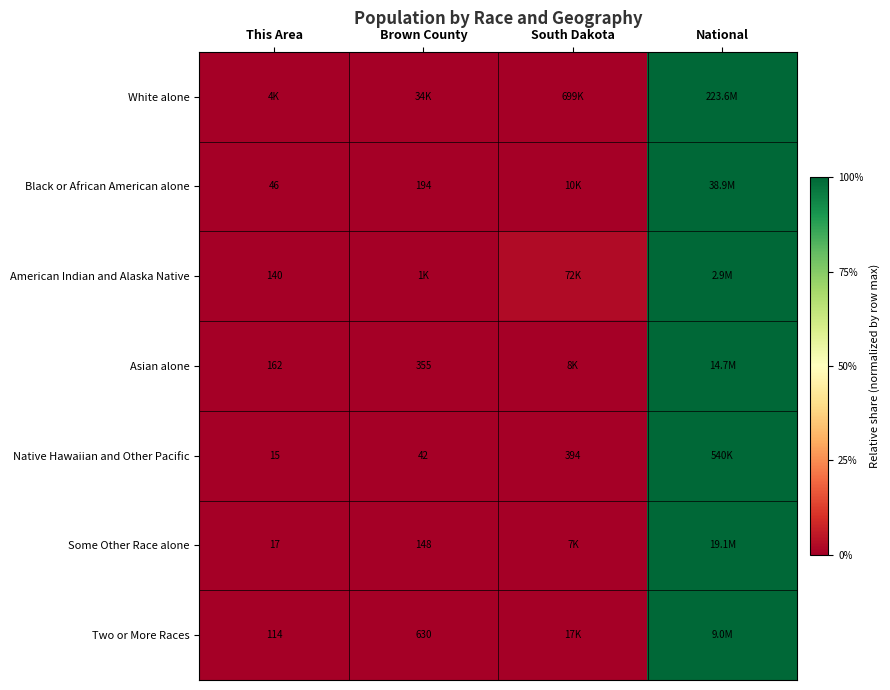

What is the difference between the maximum and minimum values in the Asian alone series?

1.0